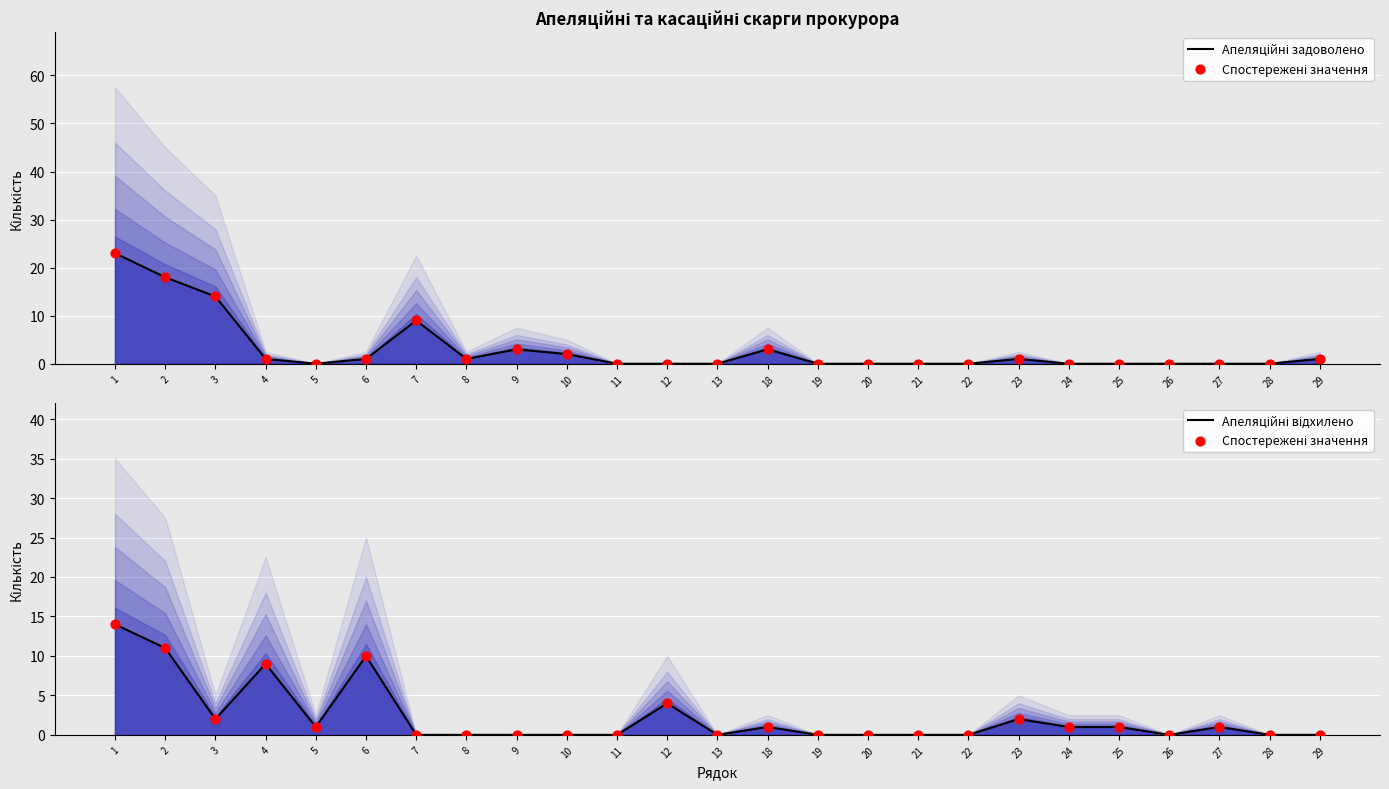

At which category is the sum across all series the highest?

1